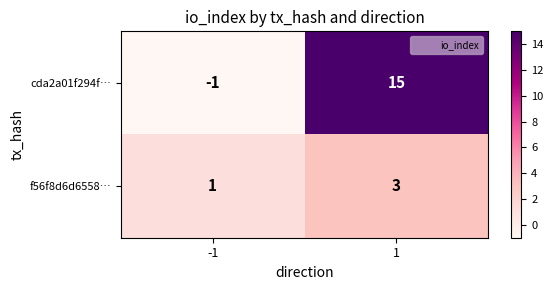

What is the smallest value displayed?

-1